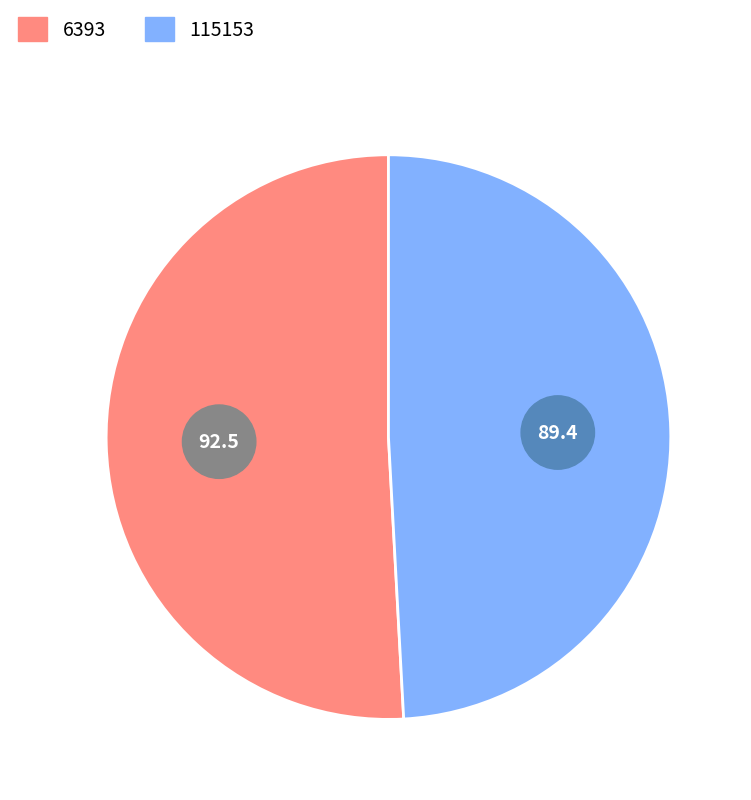

To the nearest percent, what is the average slice percentage?

50%